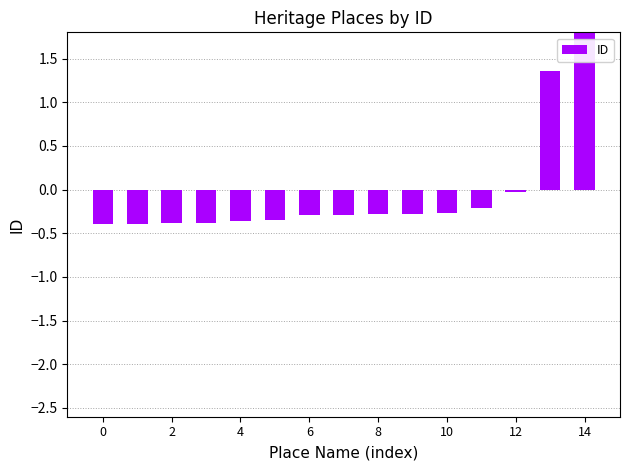

How many values exceed 0?

2